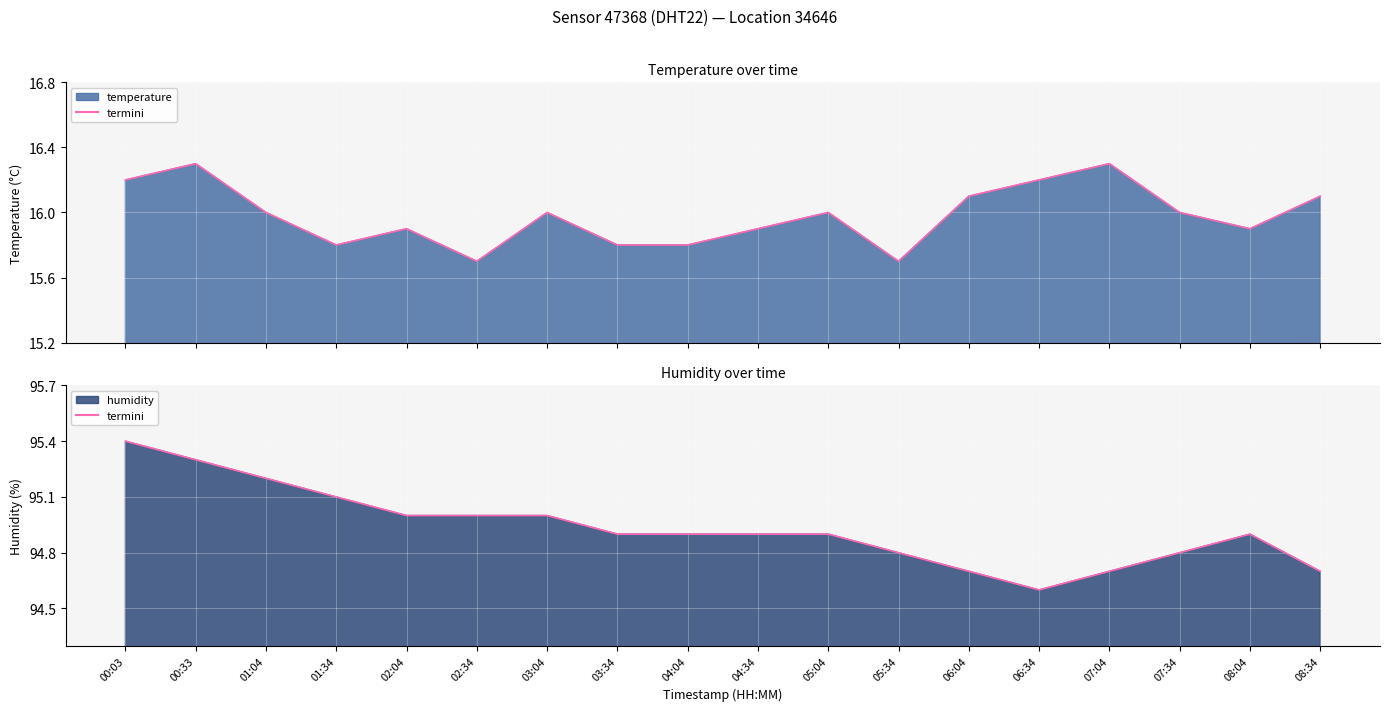

True or false: there are more than 2 points higher than both neighbors.

False